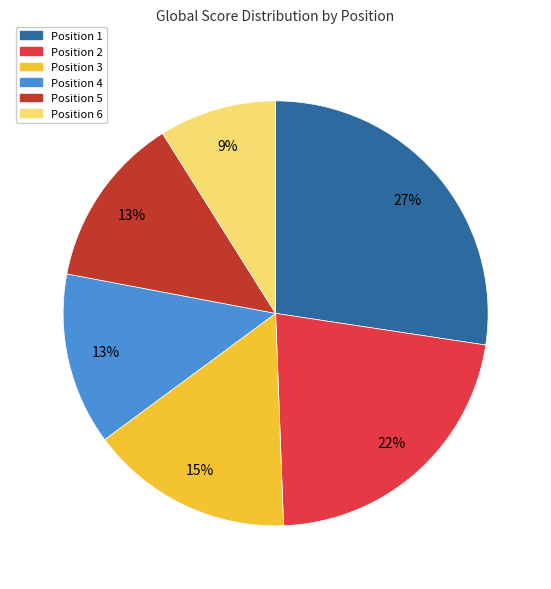

How many slices are in this pie chart?

6